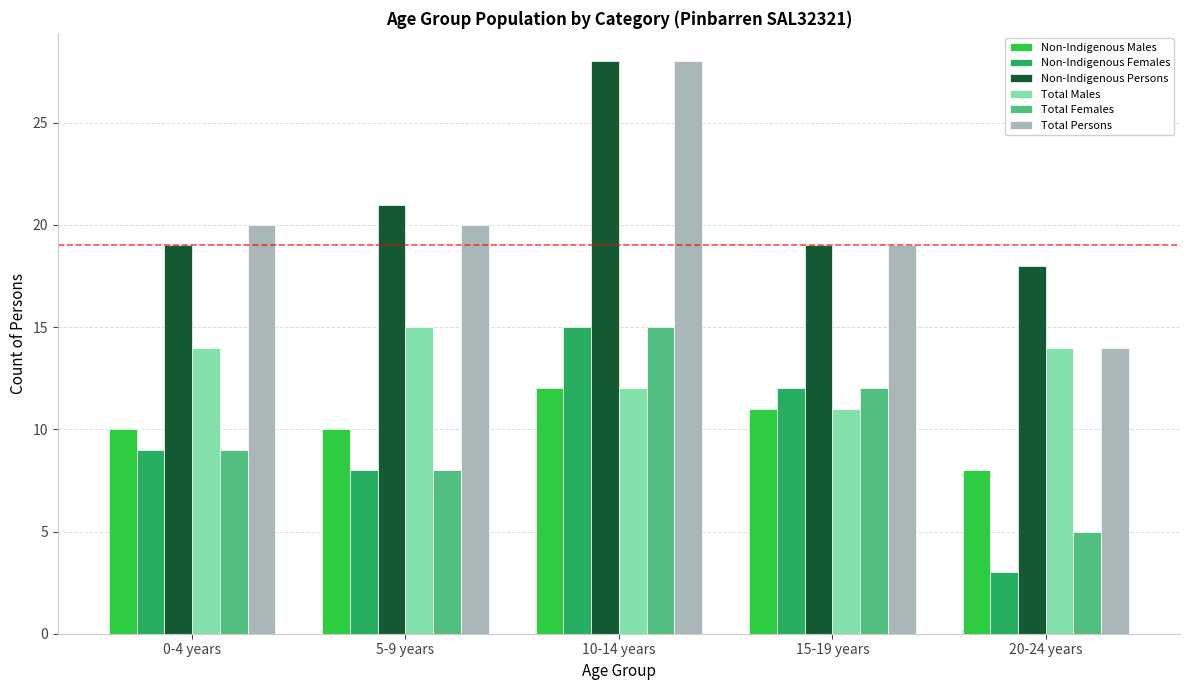

What is the label of the 4th bar from the left?

15-19 years